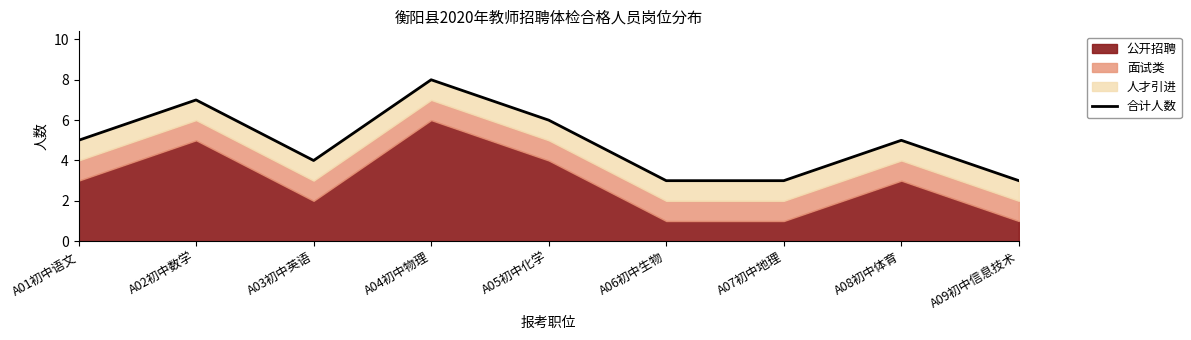

Which label corresponds to the smallest value in the chart?

A06初中生物